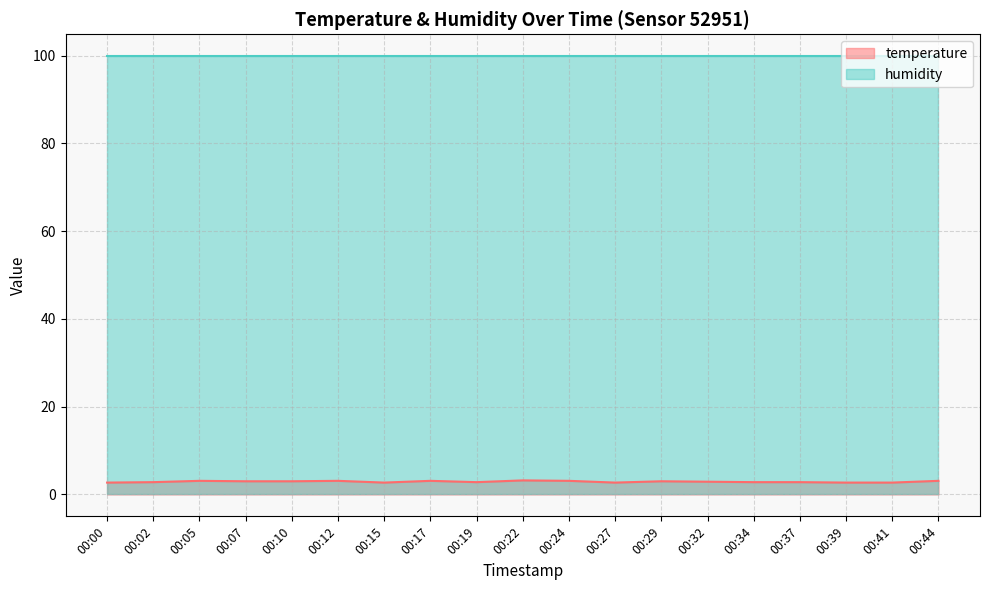

What is the difference between the maximum and second lowest values?

0.5